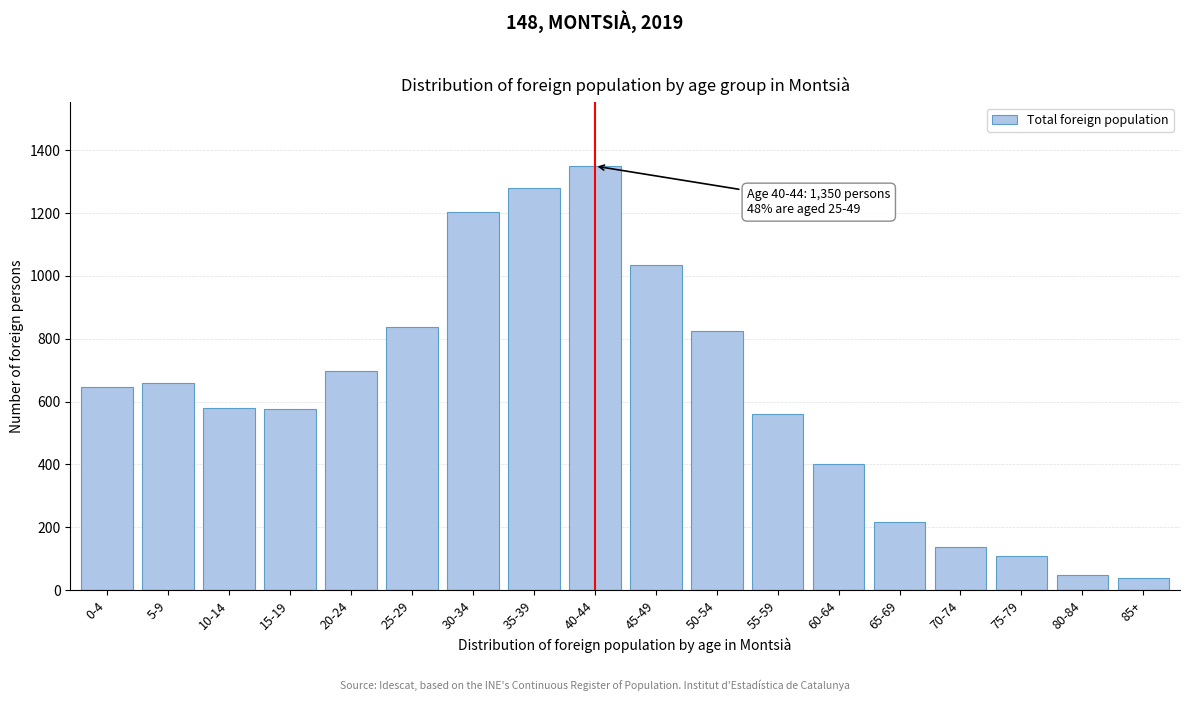

What is the ratio of the value at 15-19 to the value at 55-59?

1.0